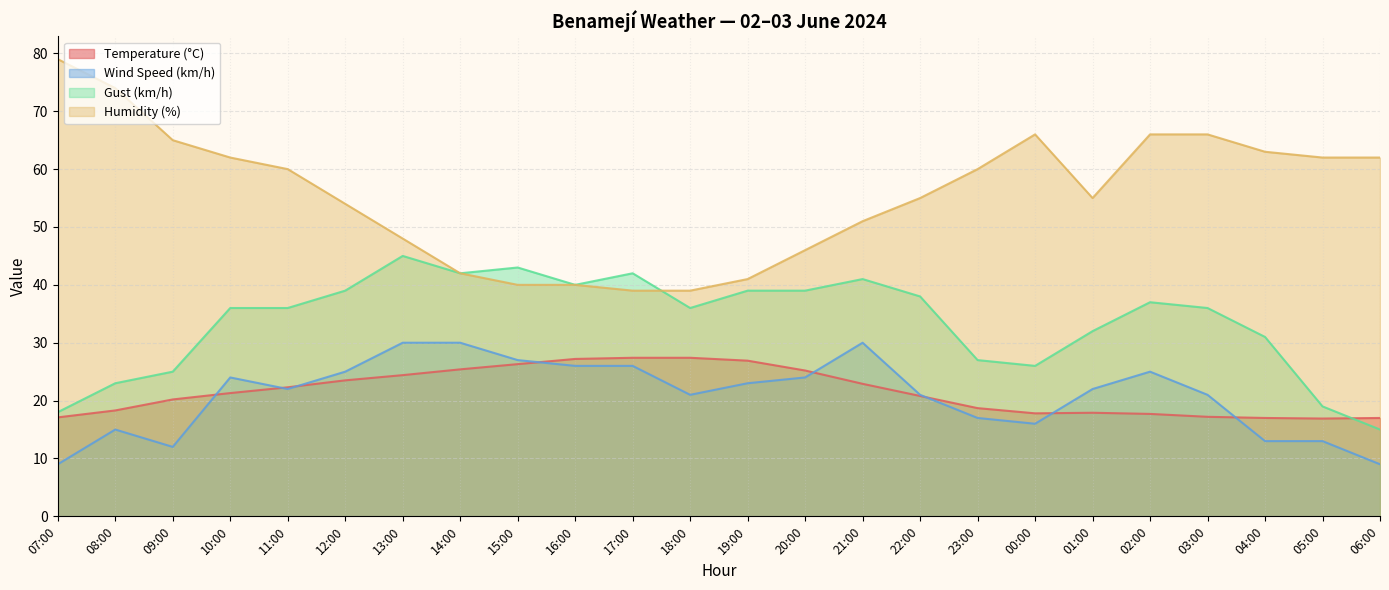

How many data points in Wind Speed (km/h) are less than 22?

11